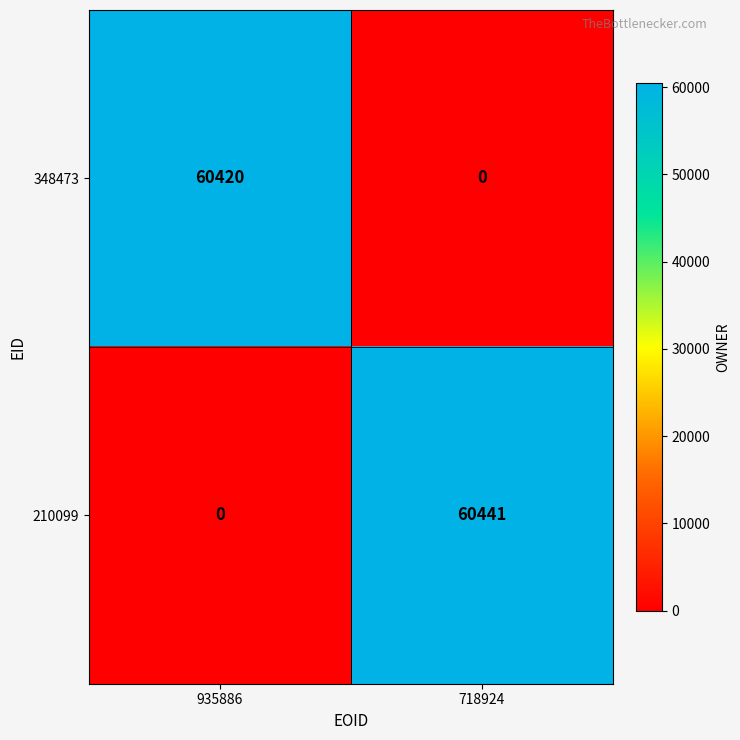

Which series has the largest total across all categories?

210099